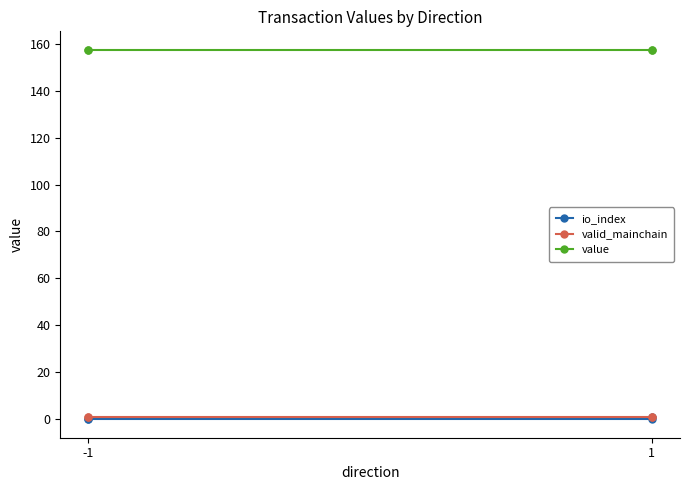

Which series has the largest total across all categories?

value